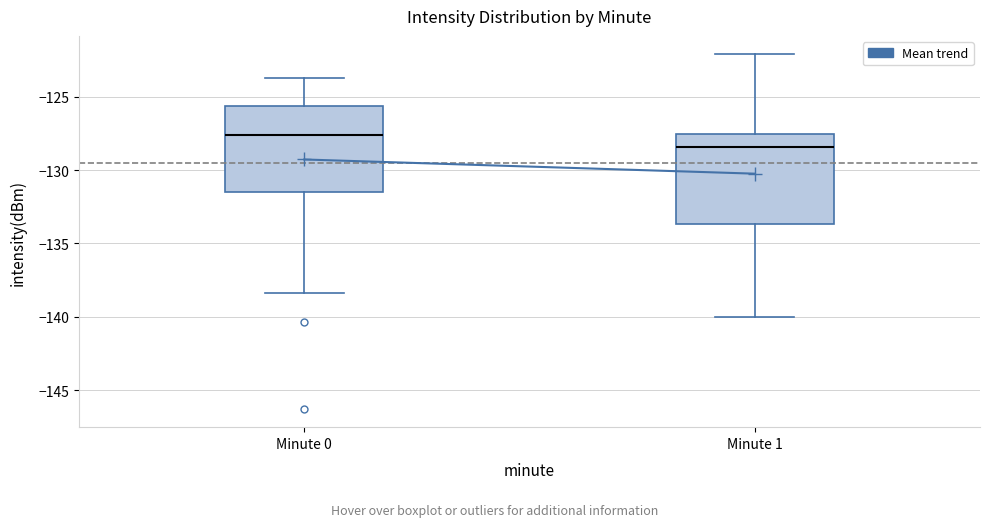

Where does the median line of the box for Minute 0 sit on the y-axis? The values are not printed on the chart, so give them approximately, as read against the axis.

-127.5